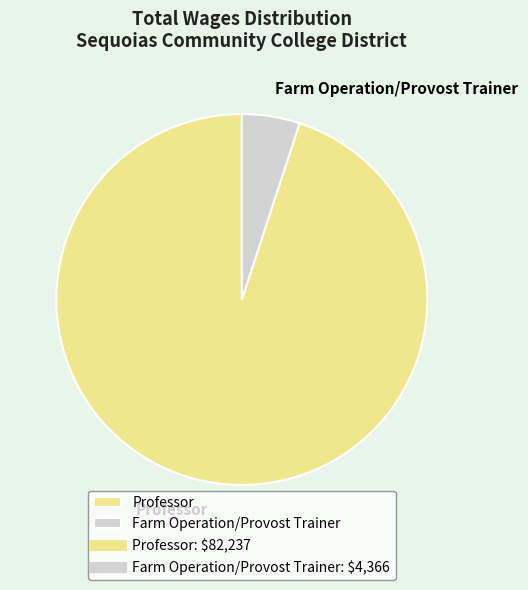

Which slice is the largest?

Professor